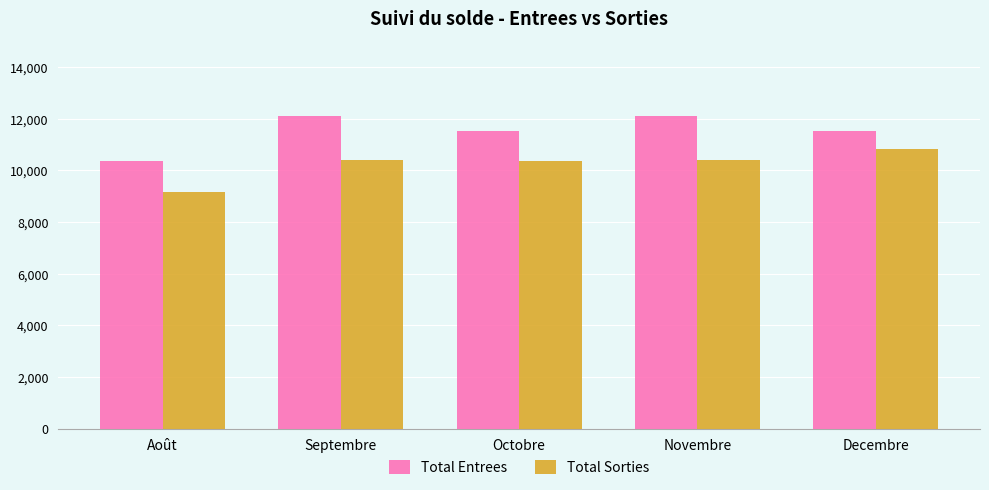

Which series has the largest total across all categories?

Total Entrees